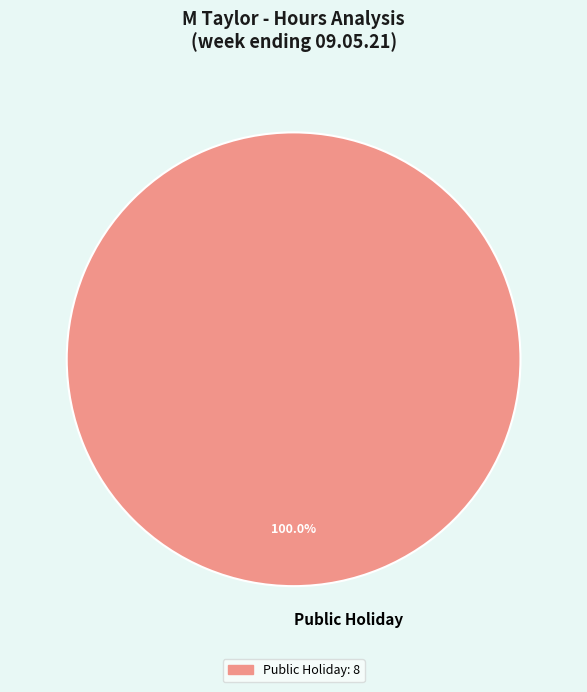

Which category accounts for the majority?

Public Holiday